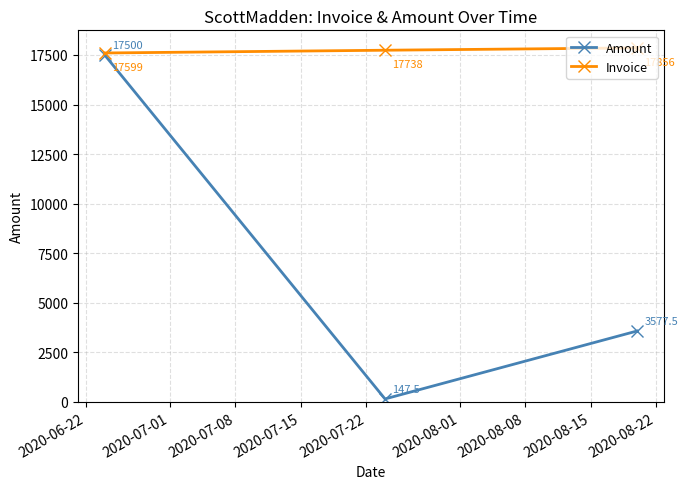

How many Invoice values are between 17599 and 17856?

3